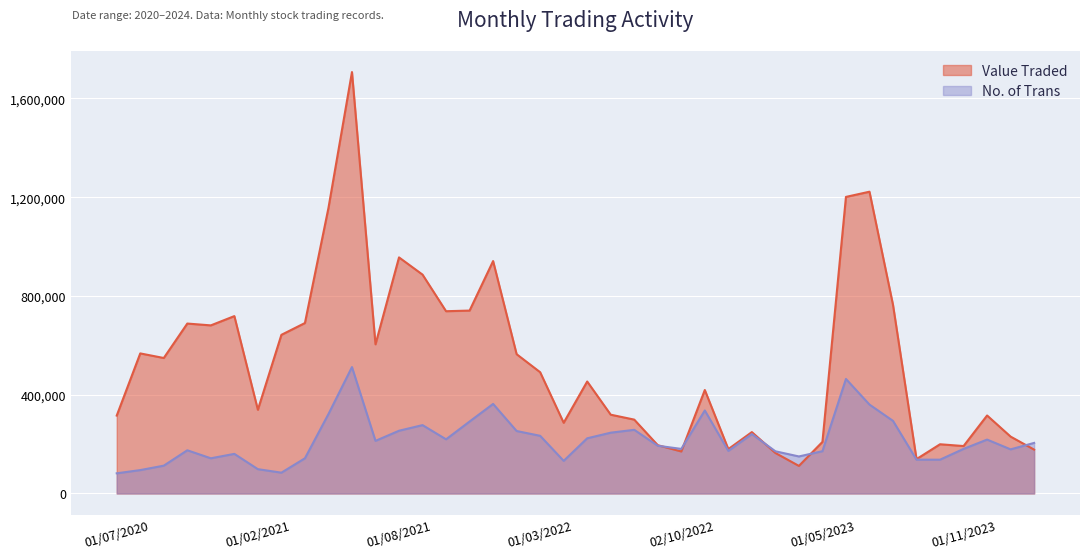

Which series has the widest spread of values?

Value Traded